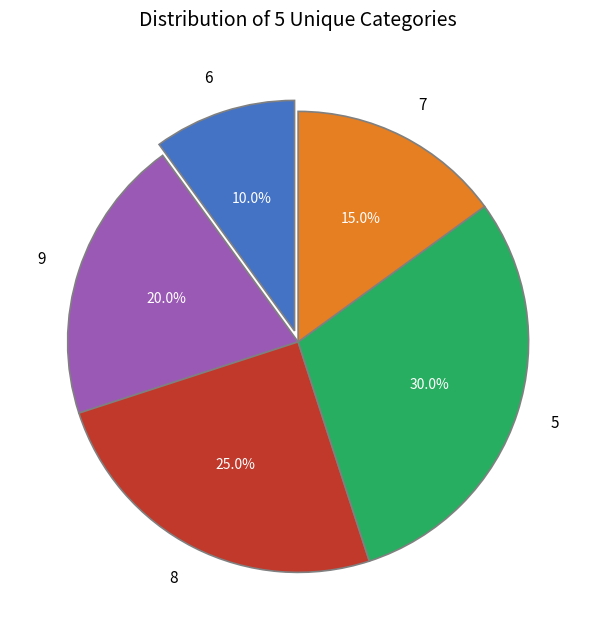

Is there any slice that represents more than half of the pie?

No